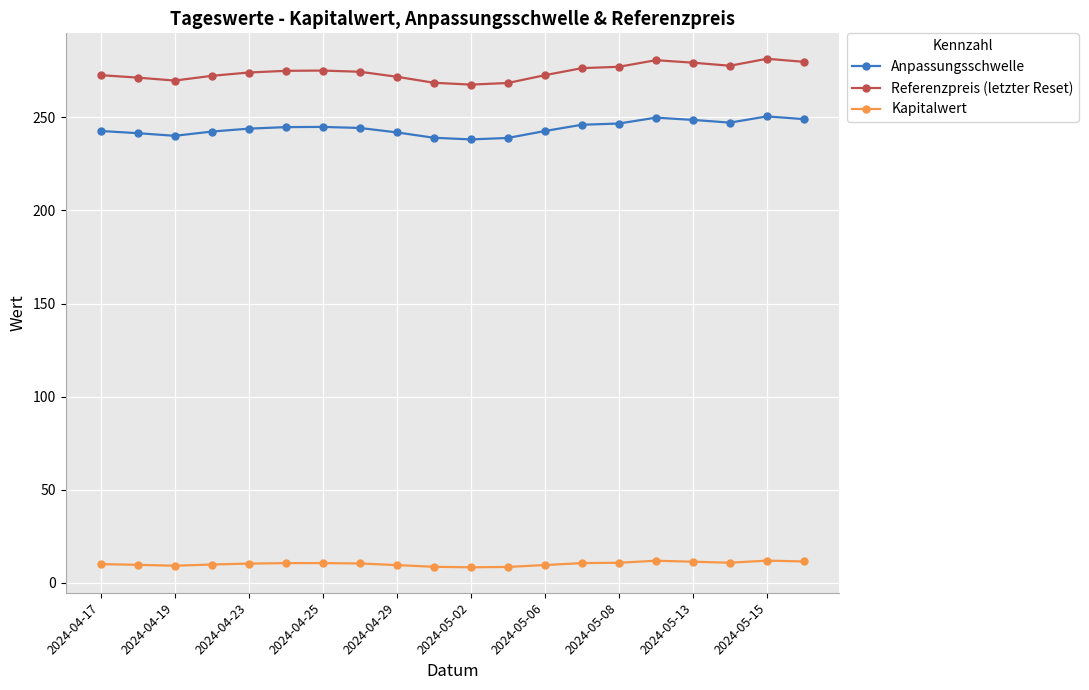

List the series in order of their peak value, lowest first.

Kapitalwert, Anpassungsschwelle, Referenzpreis (letzter Reset)